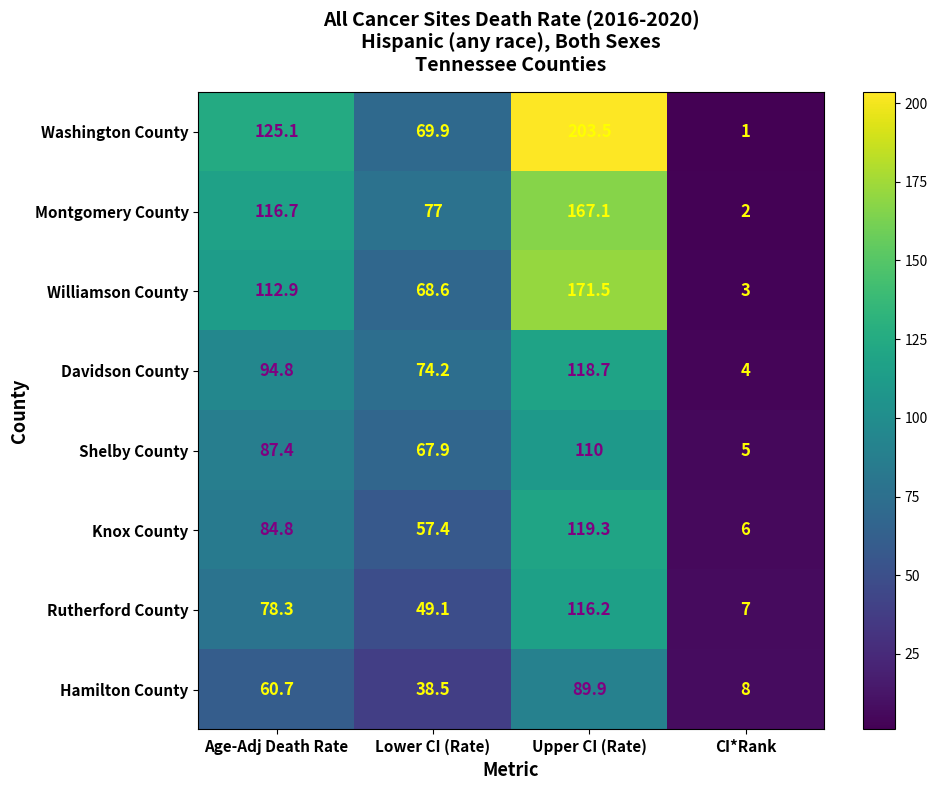

True or false: Rutherford County has a value of 7.0 at CI*Rank.

True